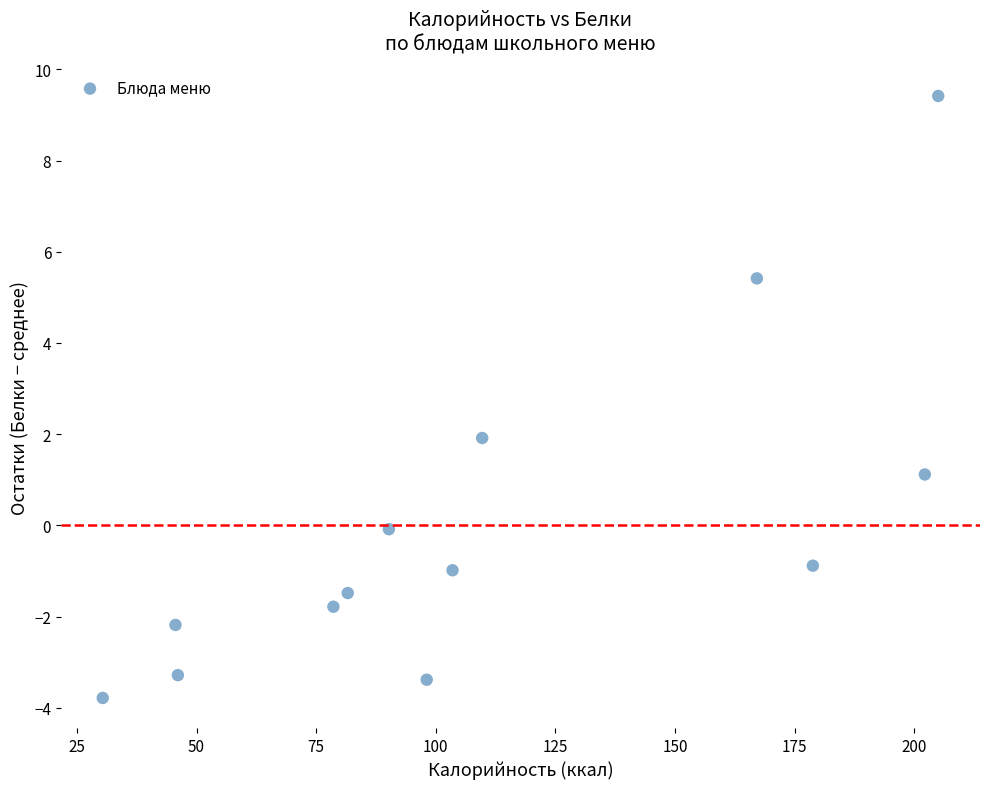

What is the range of Y values (max minus min)?

13.2